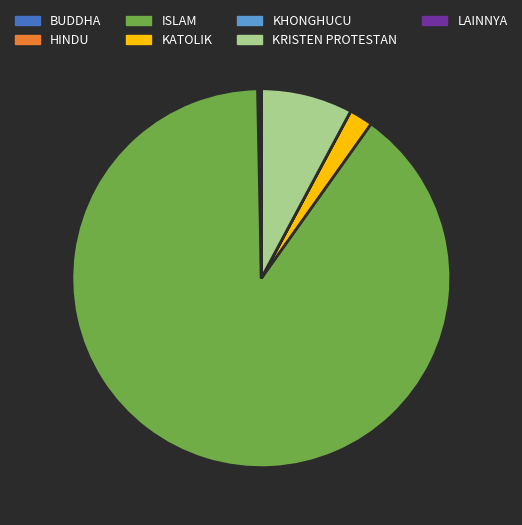

The ISLAM slice represents 90% of the pie. True or false?

True